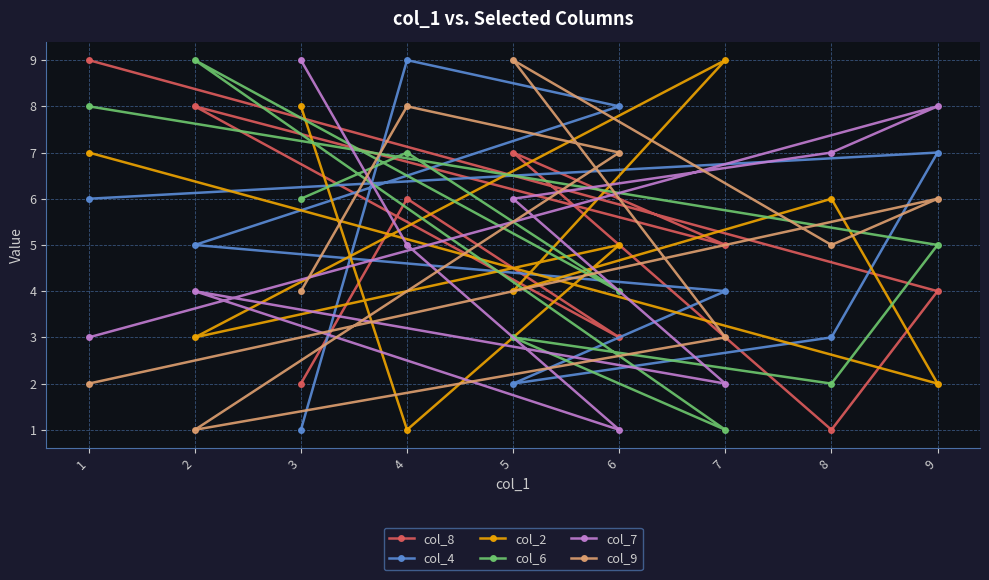

Which has a higher value, 9 or 6?

9